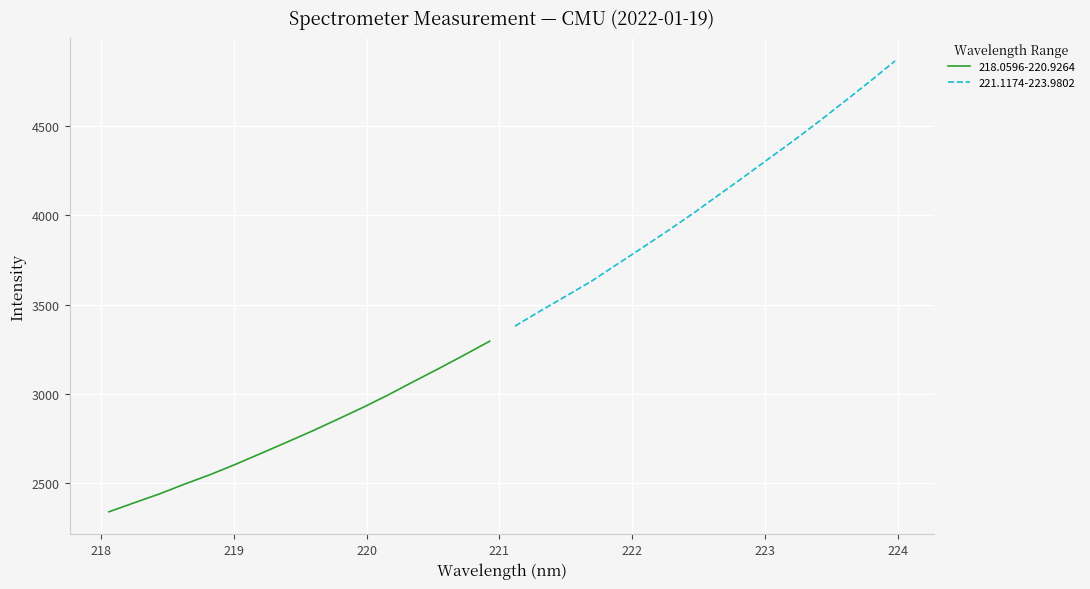

What is the difference between the second highest and second lowest values in the 221.1174-223.9802 series?

1285.3